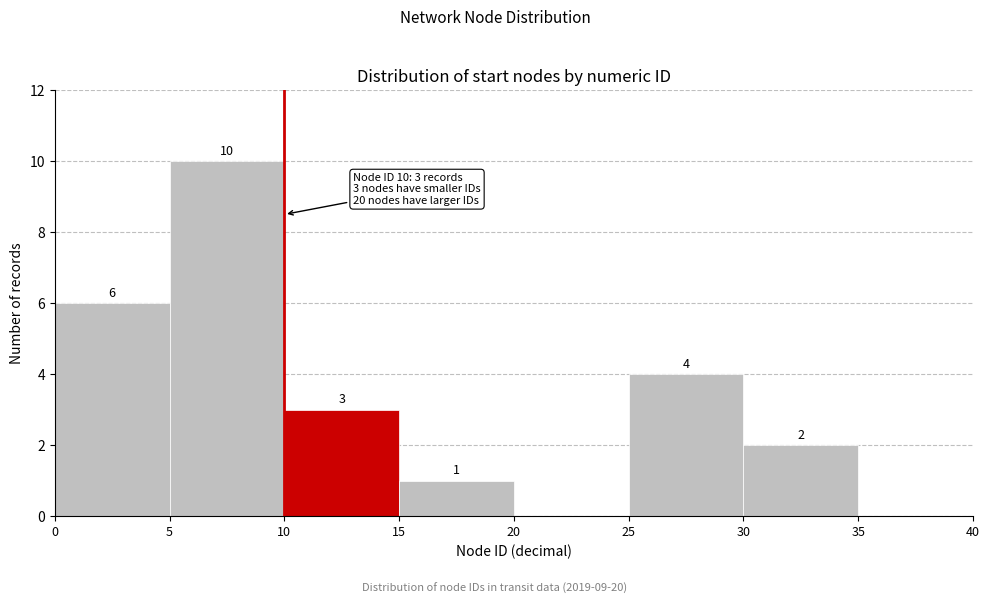

Over which range of the x-axis is the bar tallest?

5 to 10